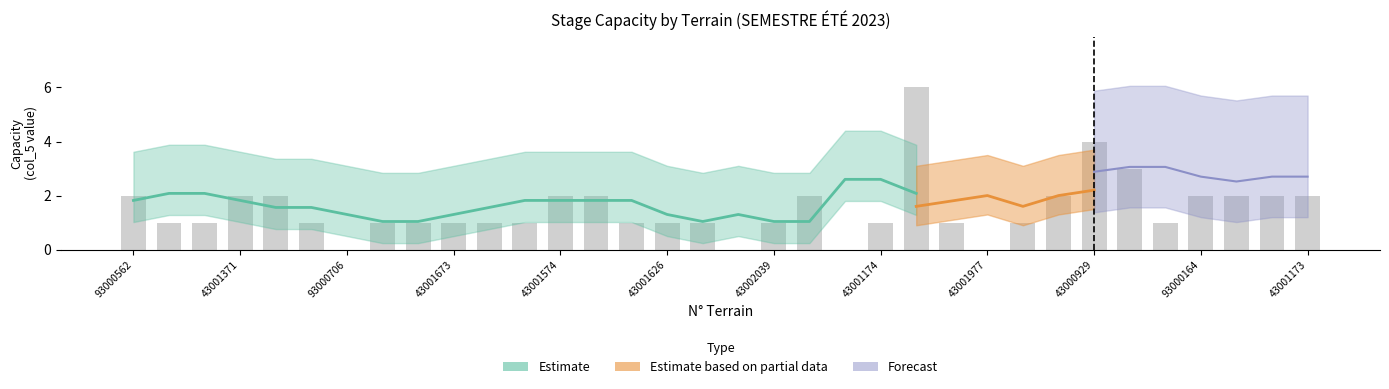

List the series in order of their peak value, highest first.

Forecast, Estimate, Estimate based on partial data